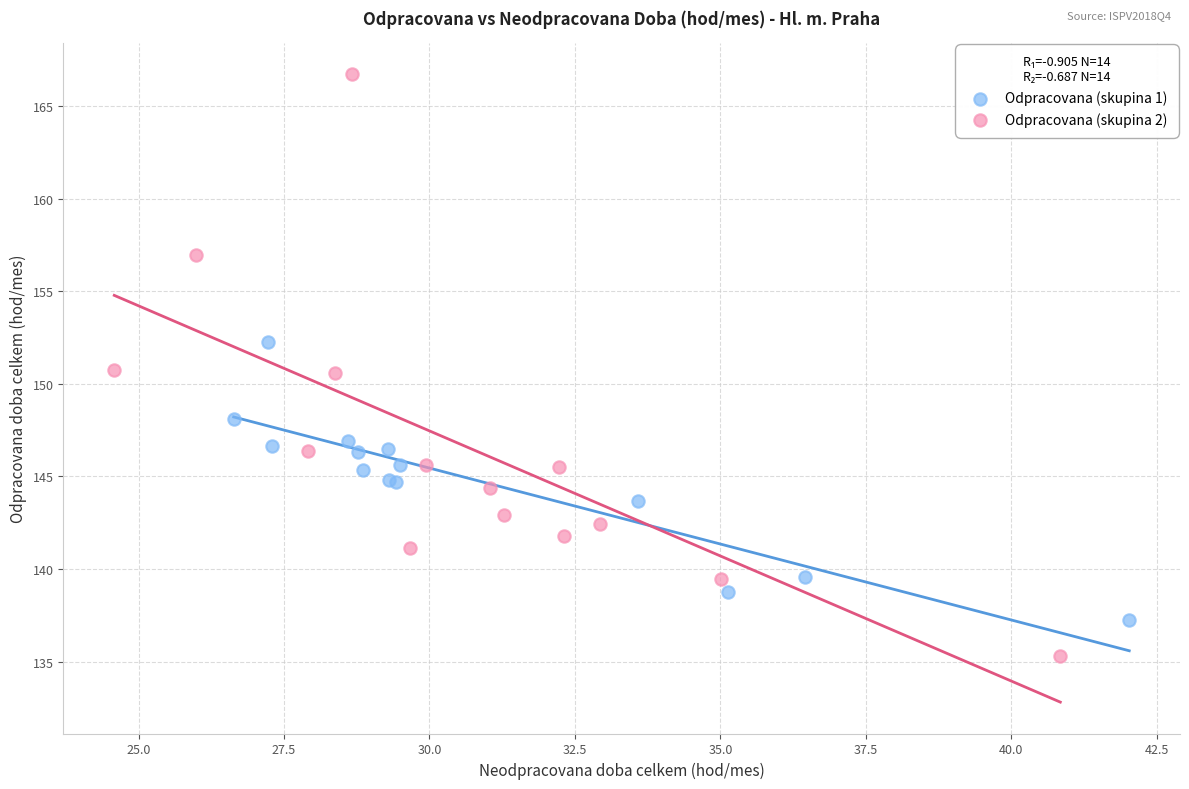

Which series contains the highest Y value?

Odpracovana (skupina 2)